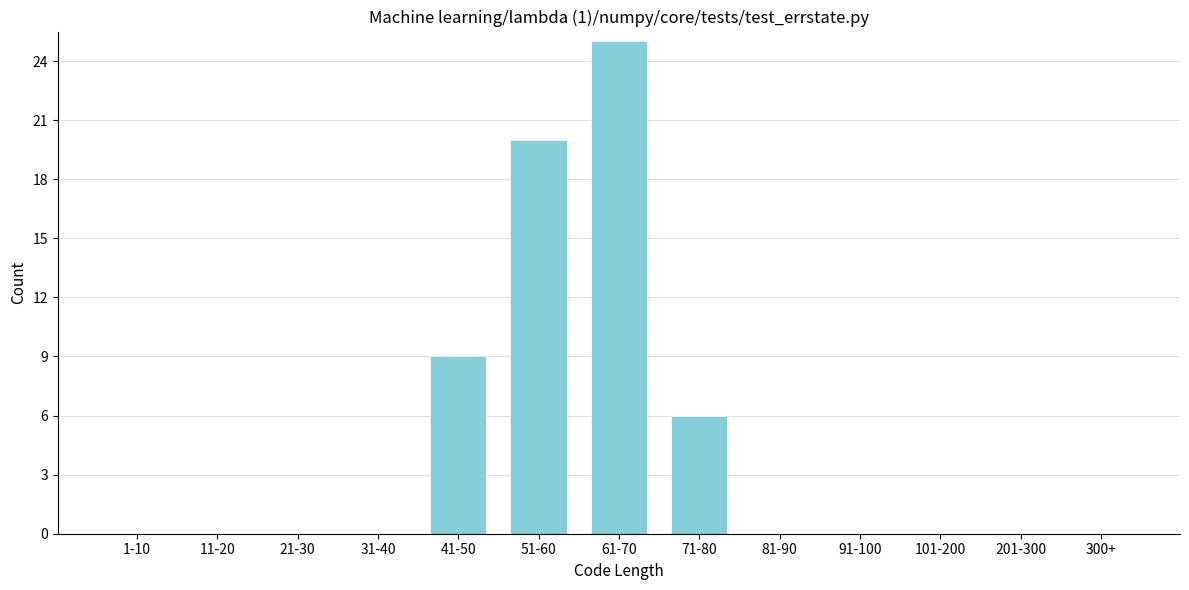

Reading right to left, extract all data points from this chart.

300+=0	201-300=0	101-200=0	91-100=0	81-90=0	71-80=6	61-70=25	51-60=20	41-50=9	31-40=0	21-30=0	11-20=0	1-10=0